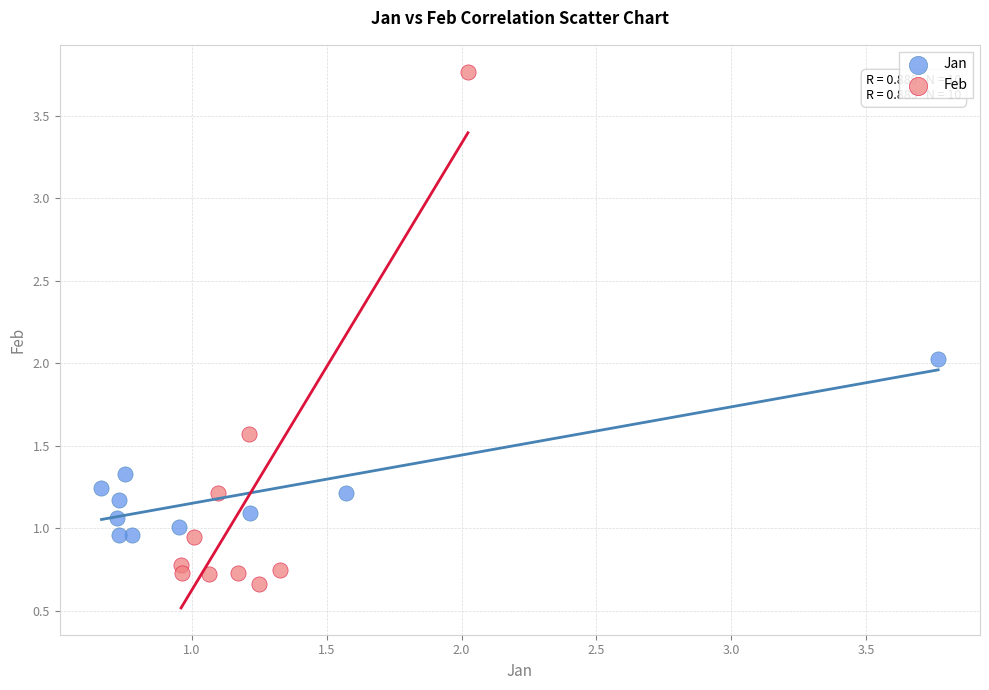

Which series has the widest spread of Y values?

Feb